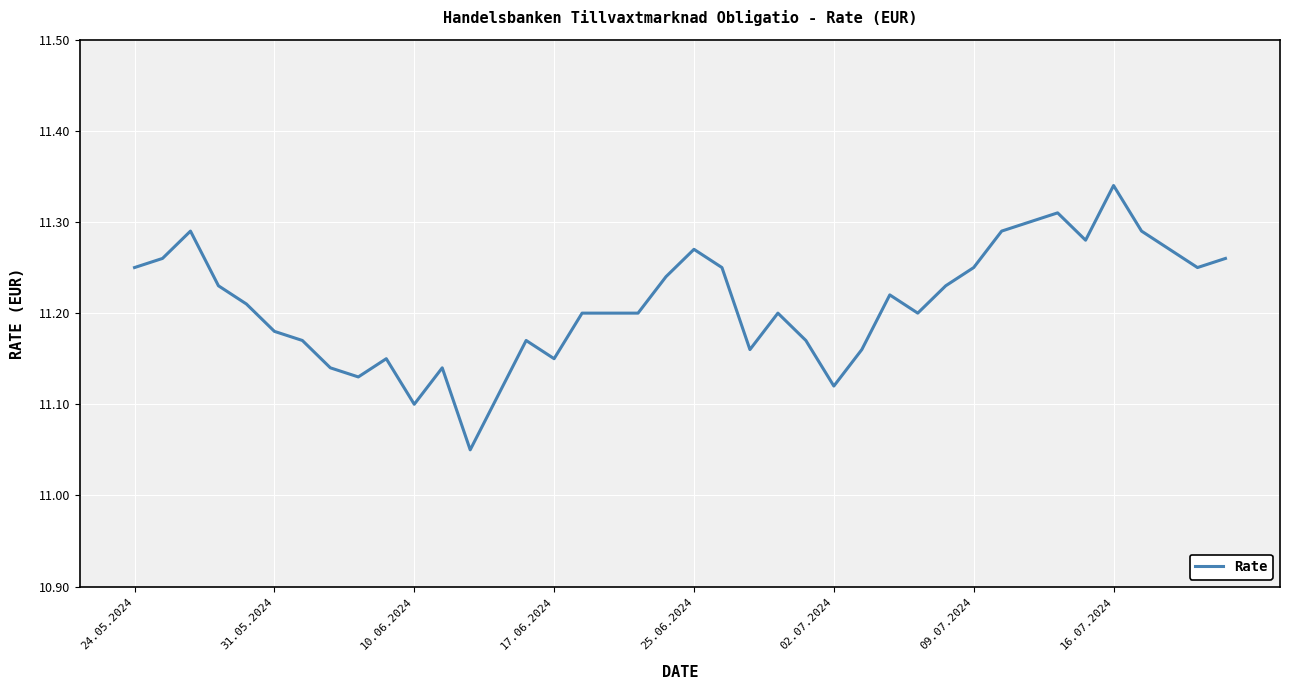

What is the difference between the maximum and minimum values?

0.3